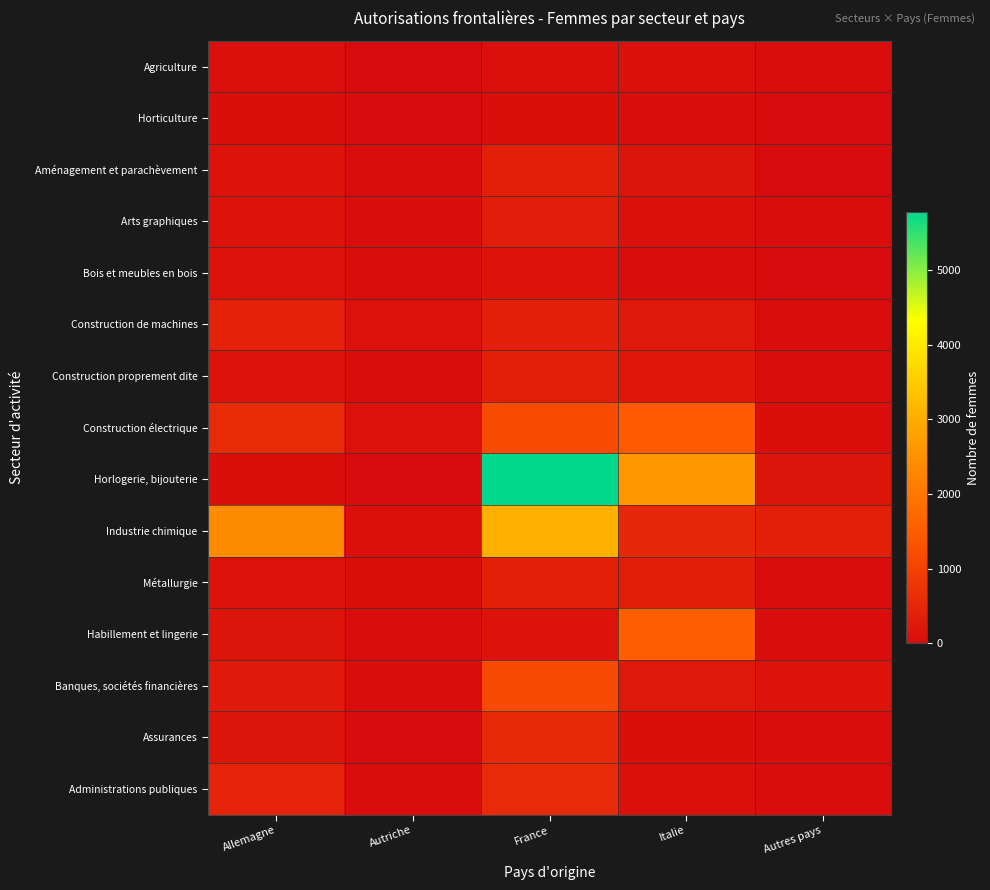

Which series changed the most between France and Autres pays?

Horlogerie, bijouterie